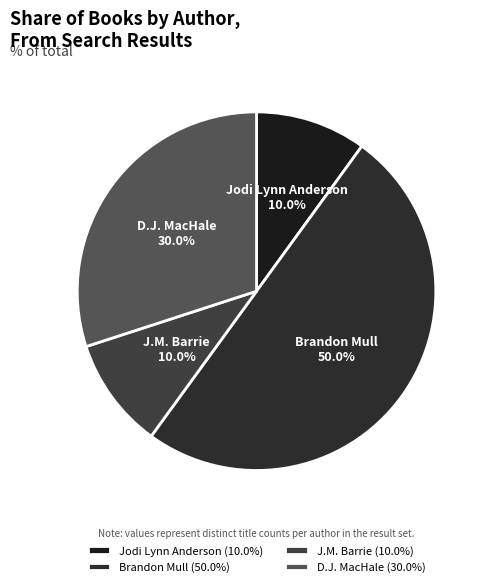

True or false: D.J. MacHale accounts for 30% of the total.

True